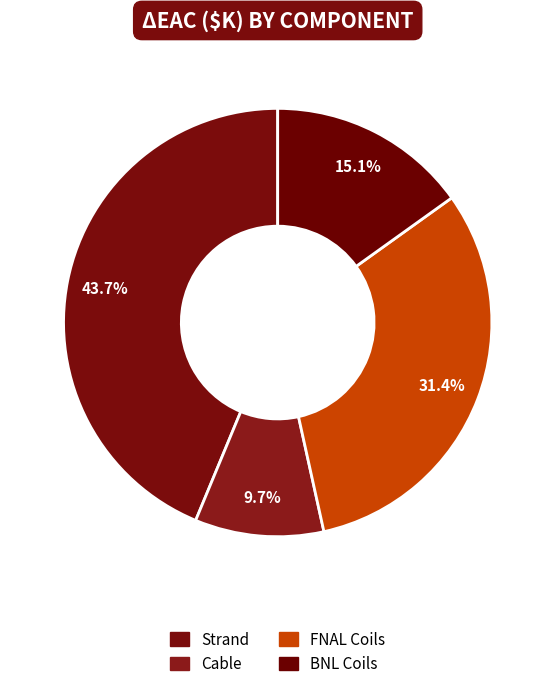

How many segments does this pie chart have?

4